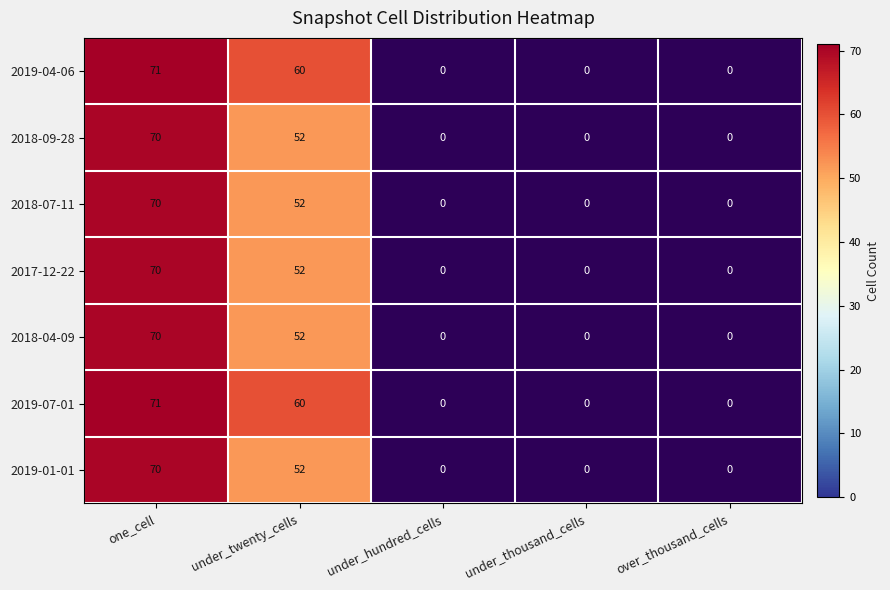

The 2017-12-22 series shows 70 at one_cell. True or false?

True